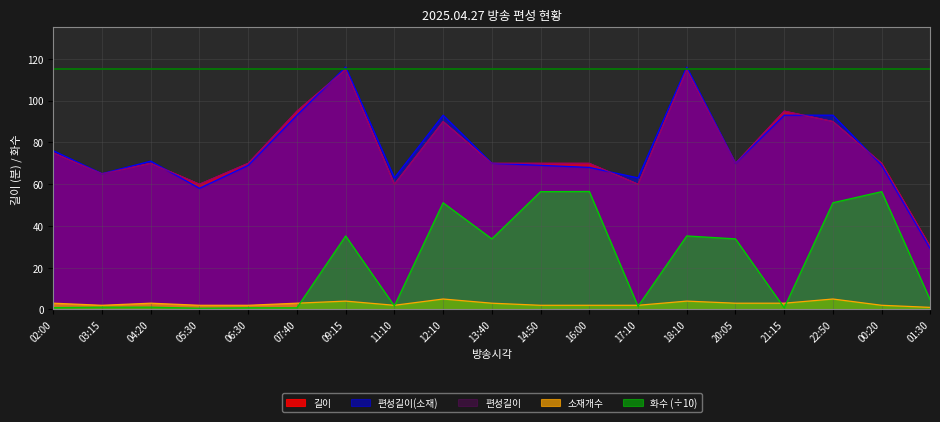

Reading left to right, what are all the values shown in this chart?

길이: 75.0	65.0	70.0	60.0	70.0	95.0	115.0	60.0	90.0	70.0	70.0	70.0	60.0	115.0	70.0	95.0	90.0	70.0	30.0
편성길이(소재): 76.0	65.0	71.0	58.0	69.0	93.0	116.0	63.0	93.0	70.0	69.0	68.0	63.0	116.0	70.0	93.0	93.0	69.0	29.0
편성길이: 75.0	65.0	70.0	60.0	70.0	95.0	115.0	60.0	90.0	70.0	70.0	70.0	60.0	115.0	70.0	95.0	90.0	70.0	30.0
소재개수: 3.0	2.0	3.0	2.0	2.0	3.0	4.0	2.0	5.0	3.0	2.0	2.0	2.0	4.0	3.0	3.0	5.0	2.0	1.0
화수: 0.9	1.1	1.1	0.6	0.8	0.8	35.2	1.7	51.1	33.8	56.4	56.5	1.5	35.2	33.8	0.8	51.1	56.4	4.4